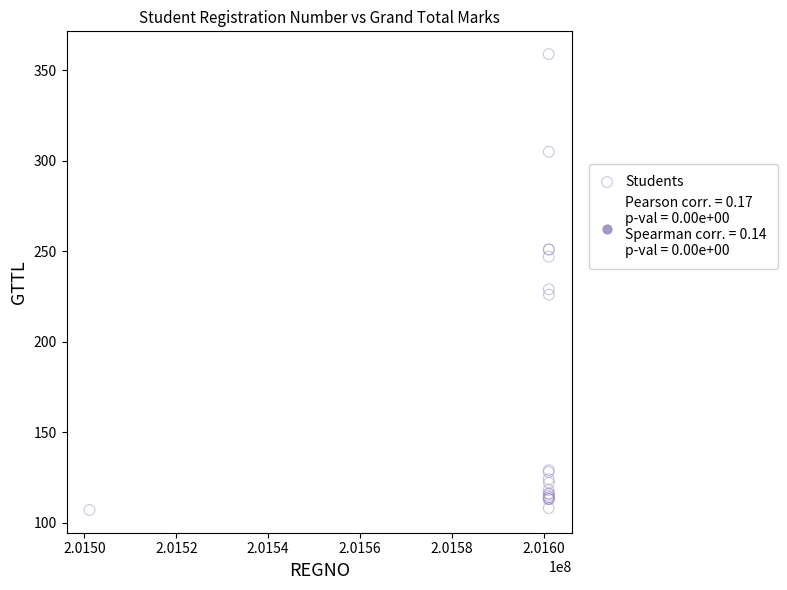

What Y value in the scatter plot is closest to 233?

229